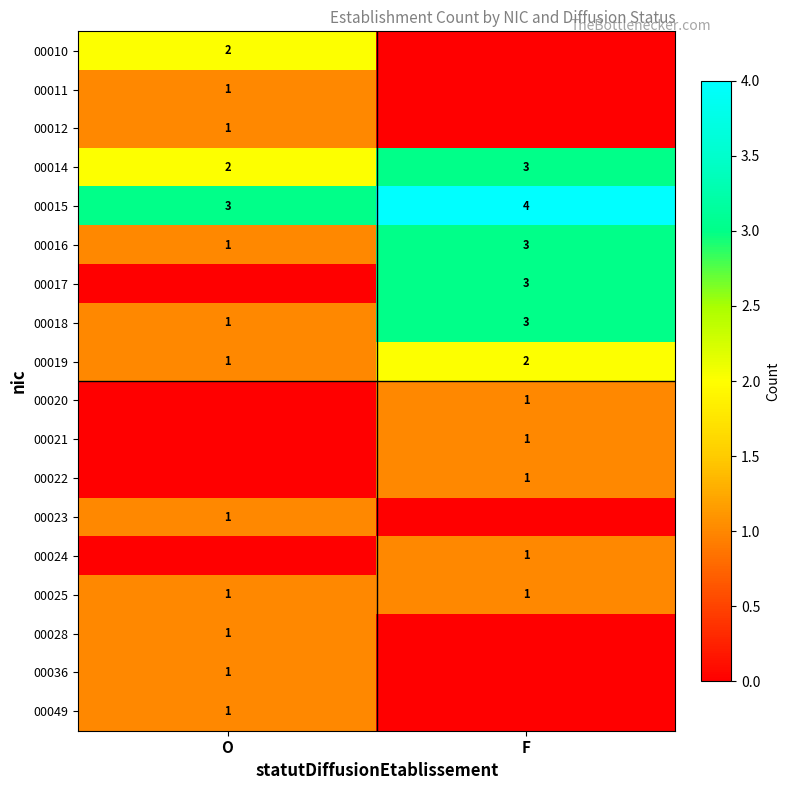

What is the greatest value displayed?

4